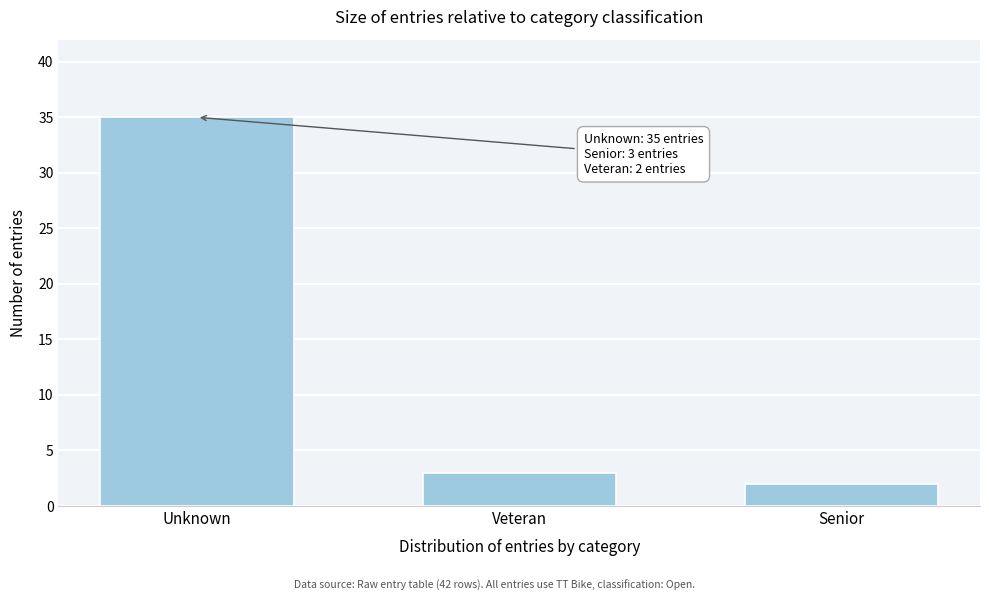

Reading left to right, list all the values displayed in this chart.

35	3	2